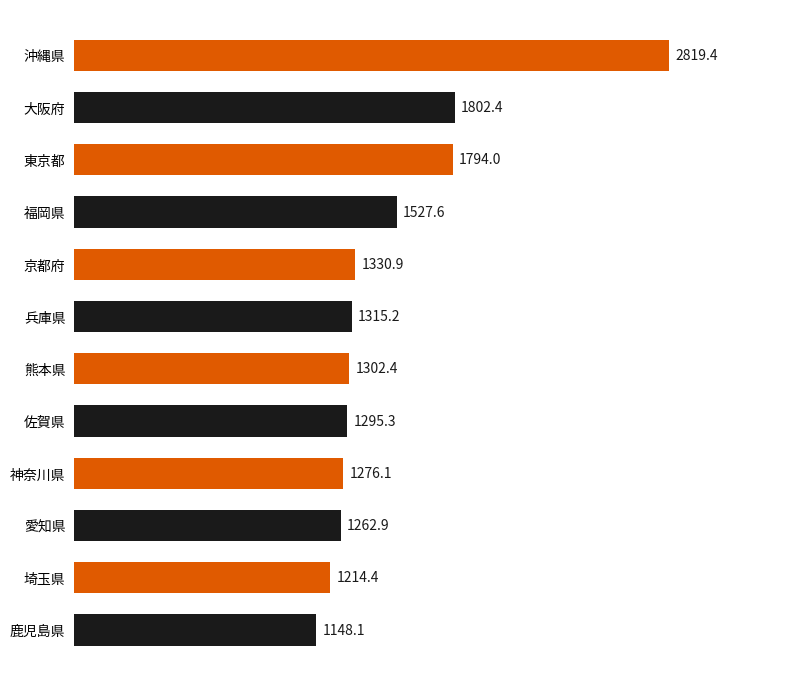

At which label is the value closest to 1983?

大阪府